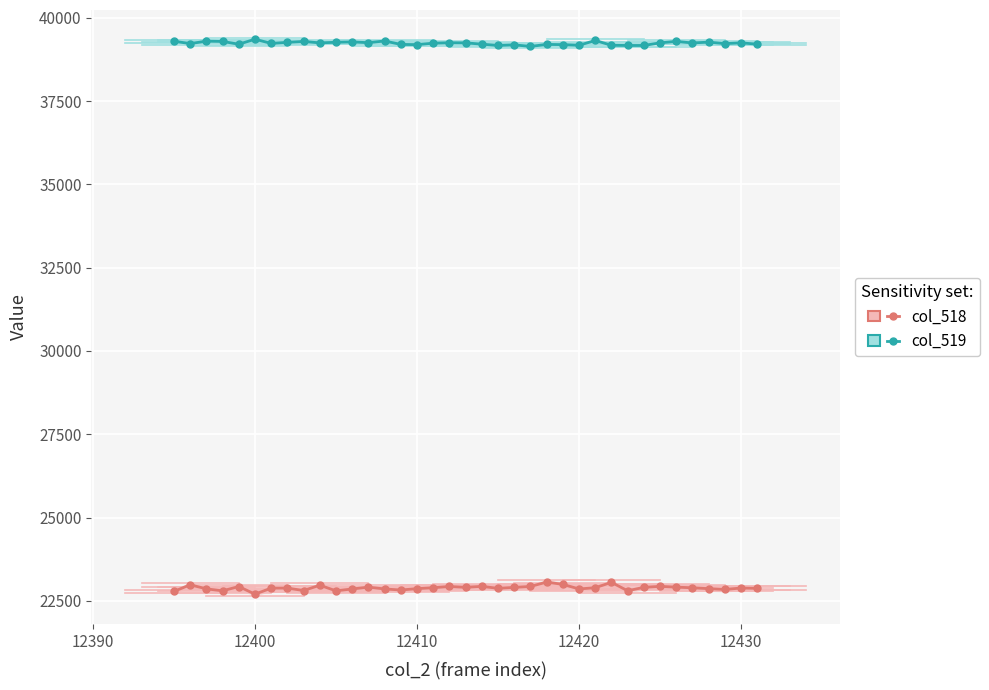

How many data points in col_518 are less than 22883?

18